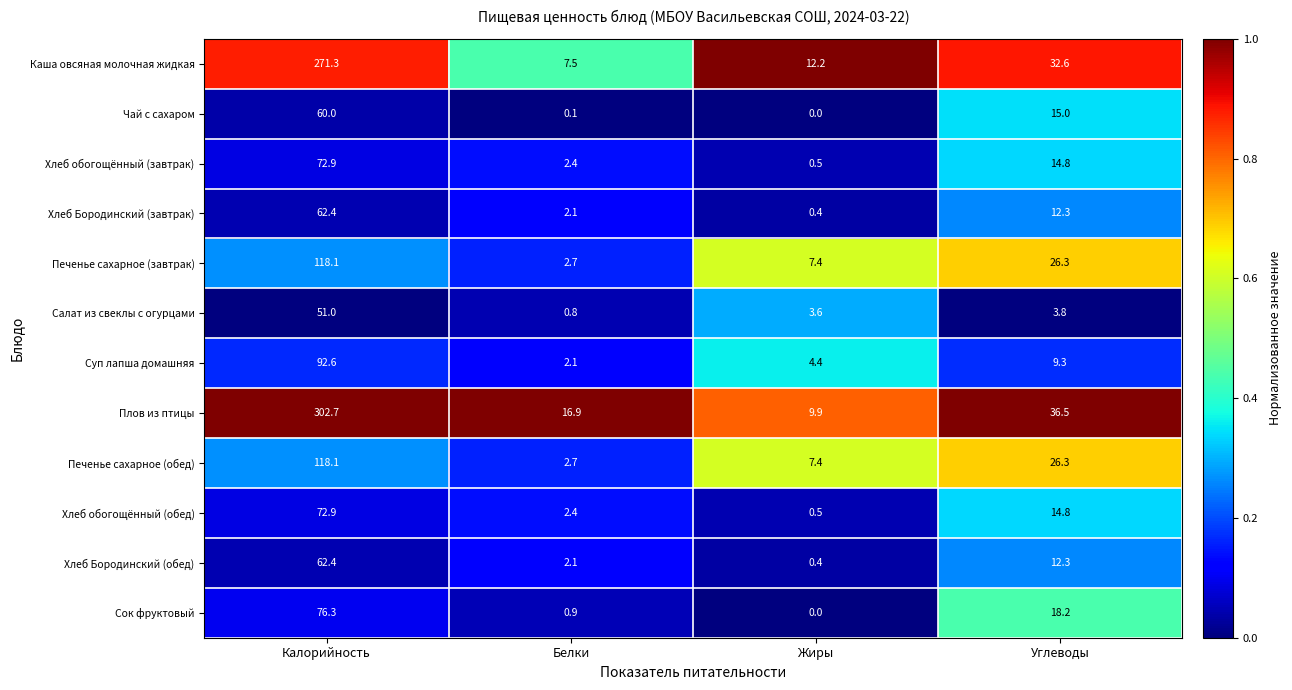

What value does the Хлеб Бородинский (завтрак) series have at Белки?

2.1